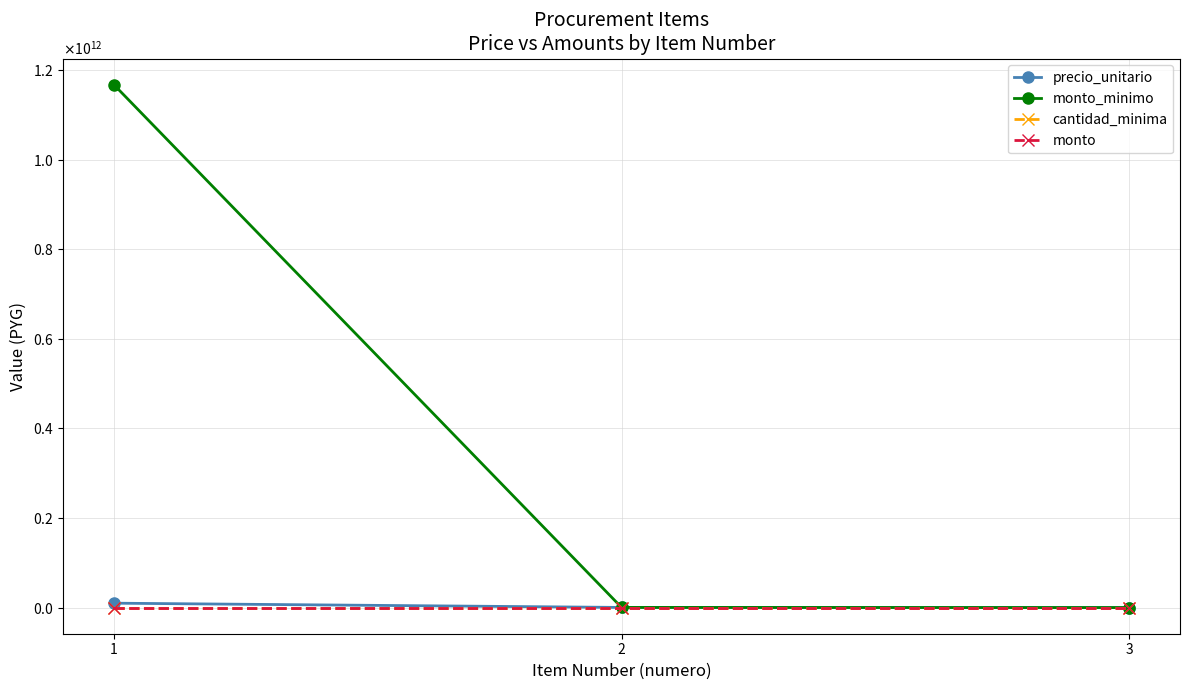

What are all the series names shown in the legend?

precio_unitario, monto_minimo, cantidad_minima, monto